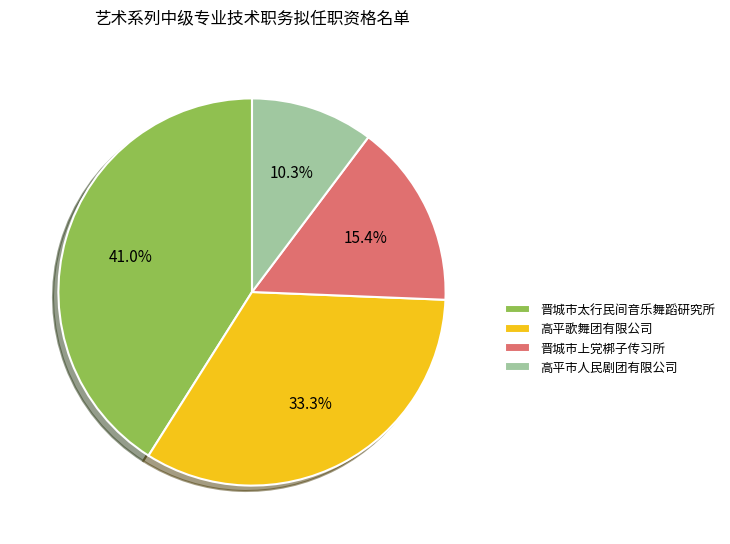

True or false: 高平歌舞团有限公司 accounts for 33% of the total.

True